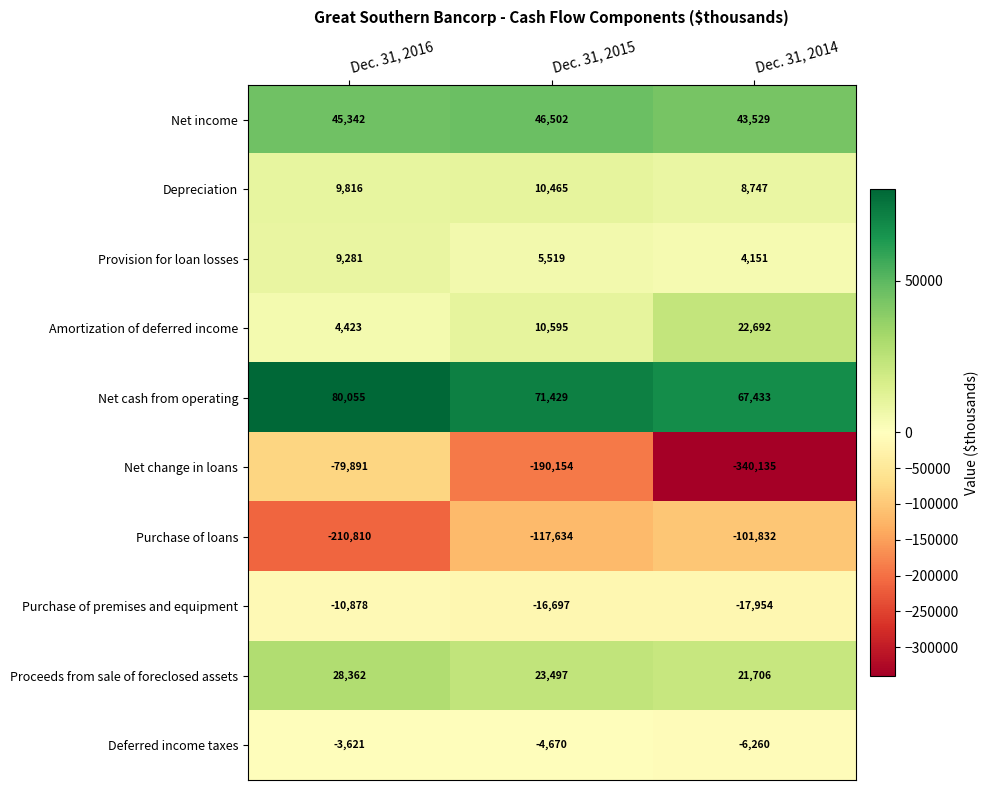

True or false: Deferred income taxes has a value of -1115 at Dec. 31, 2015.

False